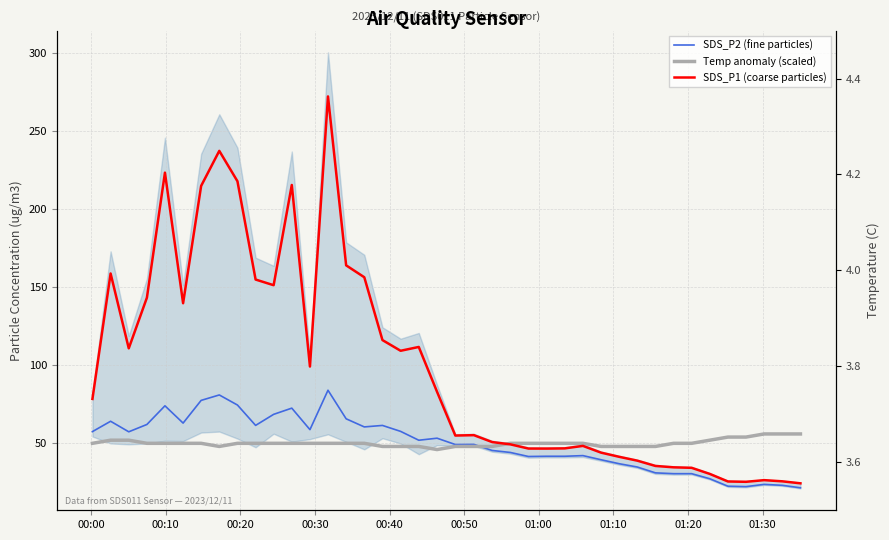

What is the difference between the maximum and second lowest values in the SDS_P2 (fine particles) series?

61.7